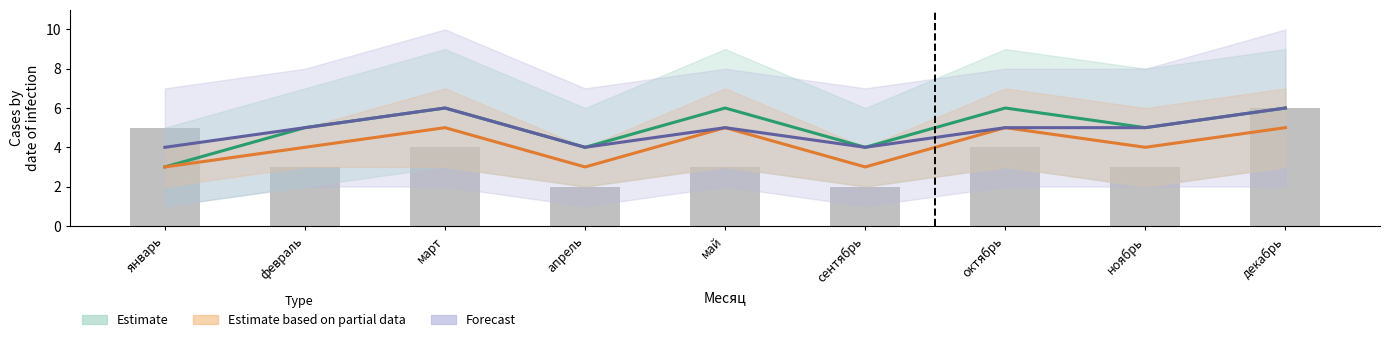

What is the average value of the Forecast series?

5